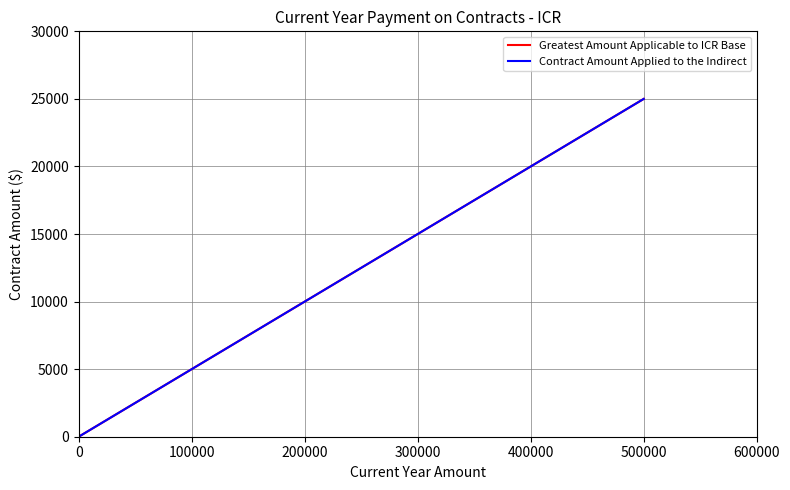

Which series has the largest total across all categories?

Greatest Amount Applicable to ICR Base